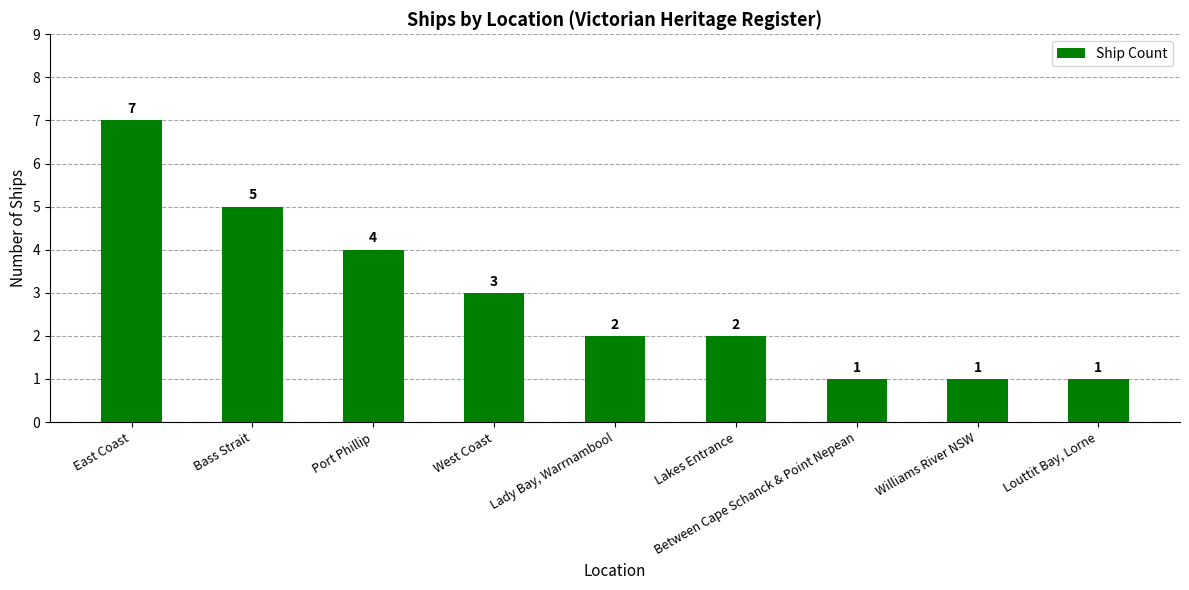

The chart shows a value of 10 at East Coast. True or false?

False